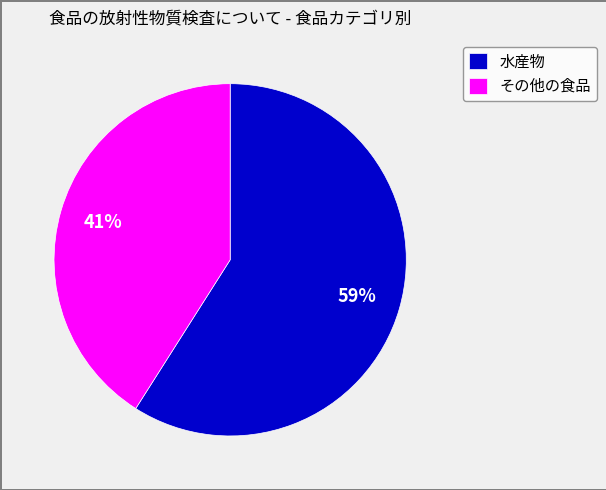

Which category has the biggest portion of the pie?

水産物